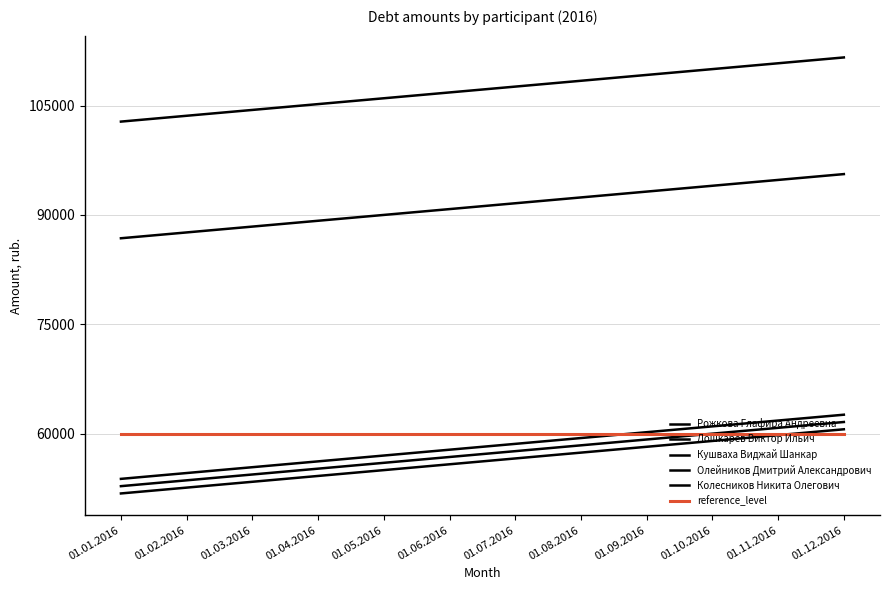

Does the chart display data point markers on the line(s)?

No